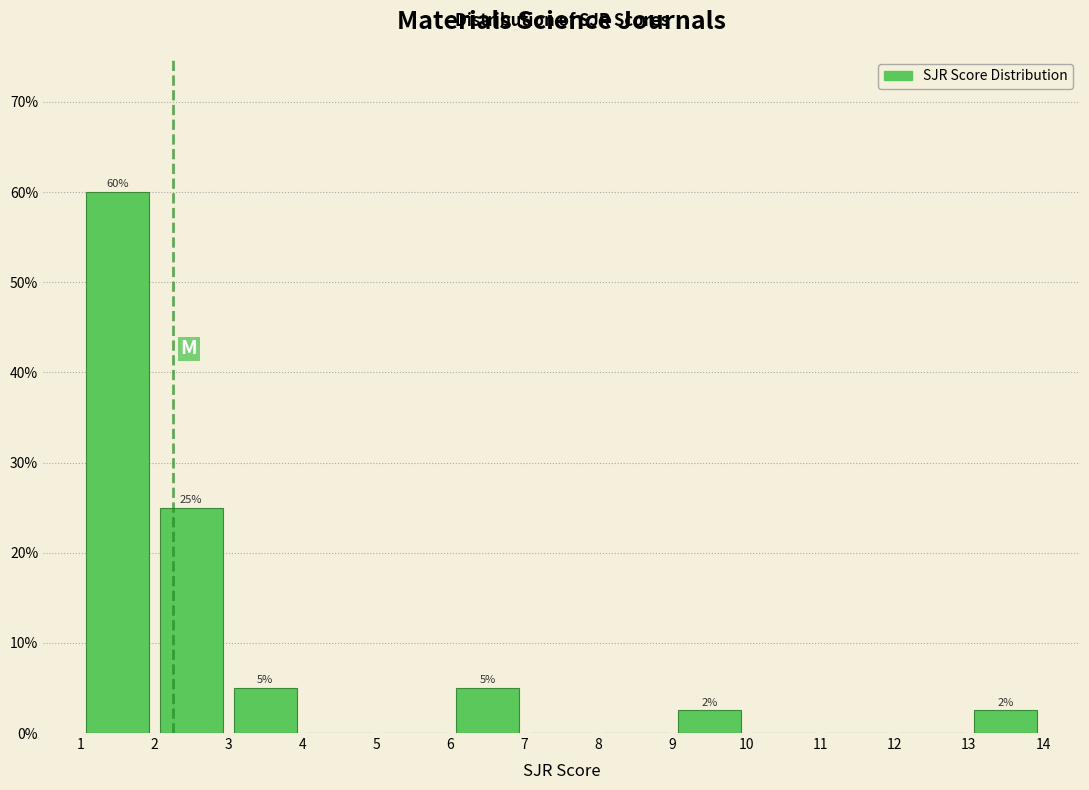

Which range on the x-axis has the tallest bar?

1 to 2